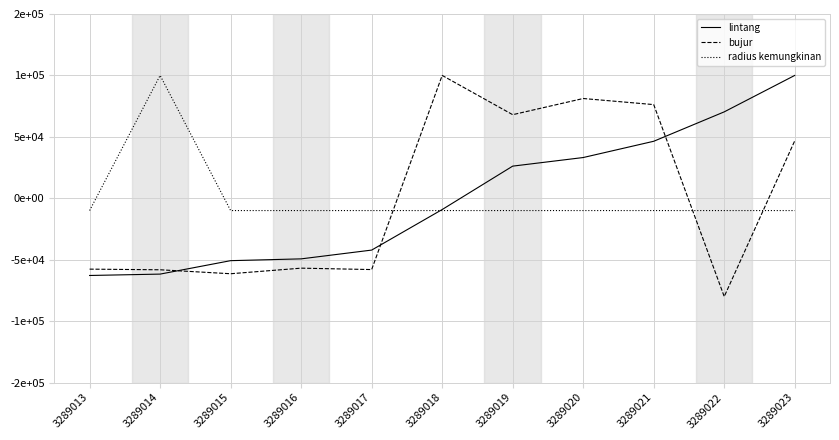

Read the lintang value at 3289016.

-49328.6